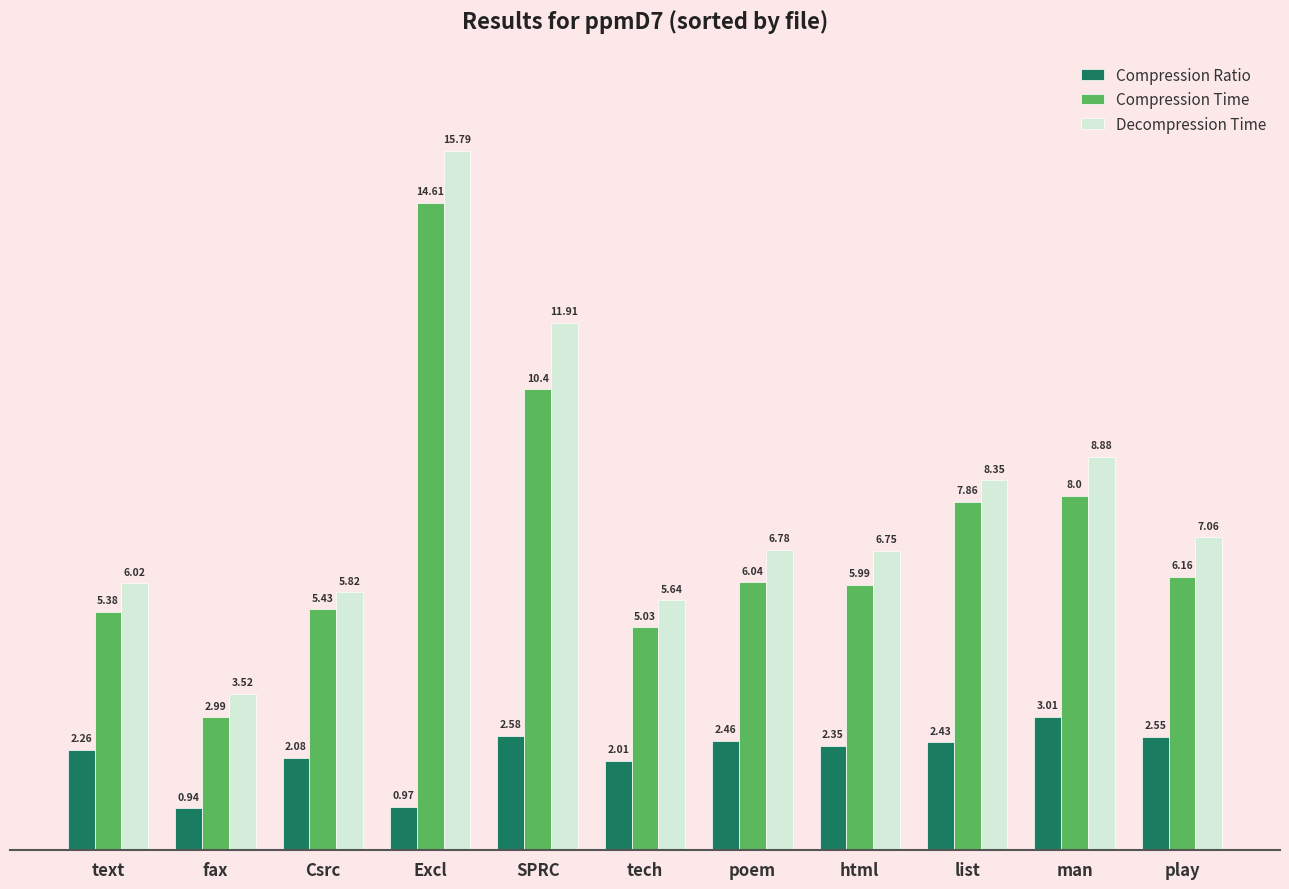

What is the value of the Compression Time bar at the 5th from the left?

10.4